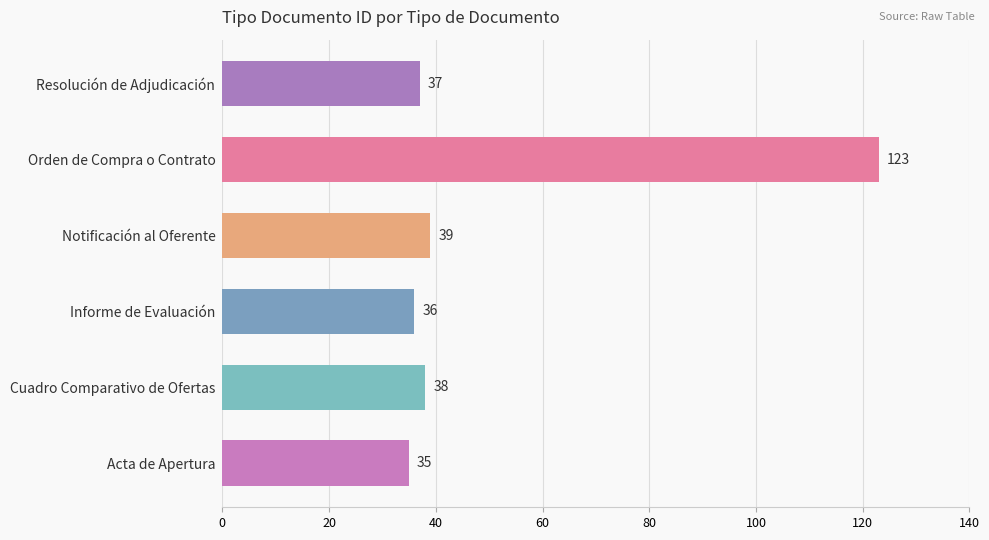

Reading bottom to top, extract all data points from this chart.

35	38	36	39	123	37